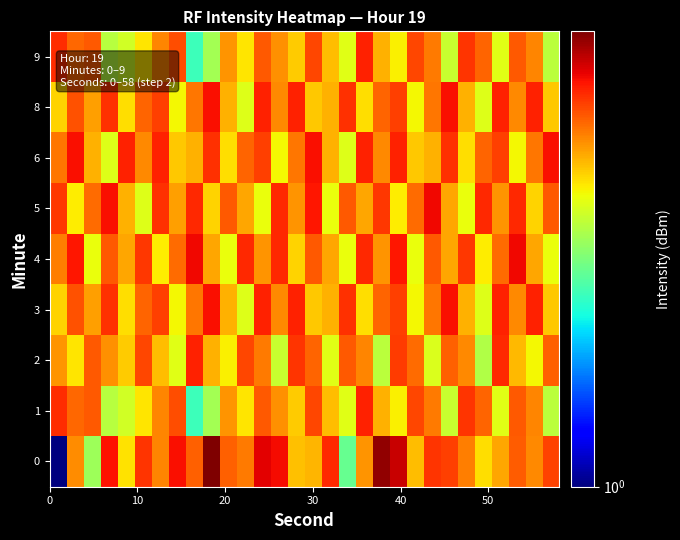

At how many categories does at least one series exceed 1?

30